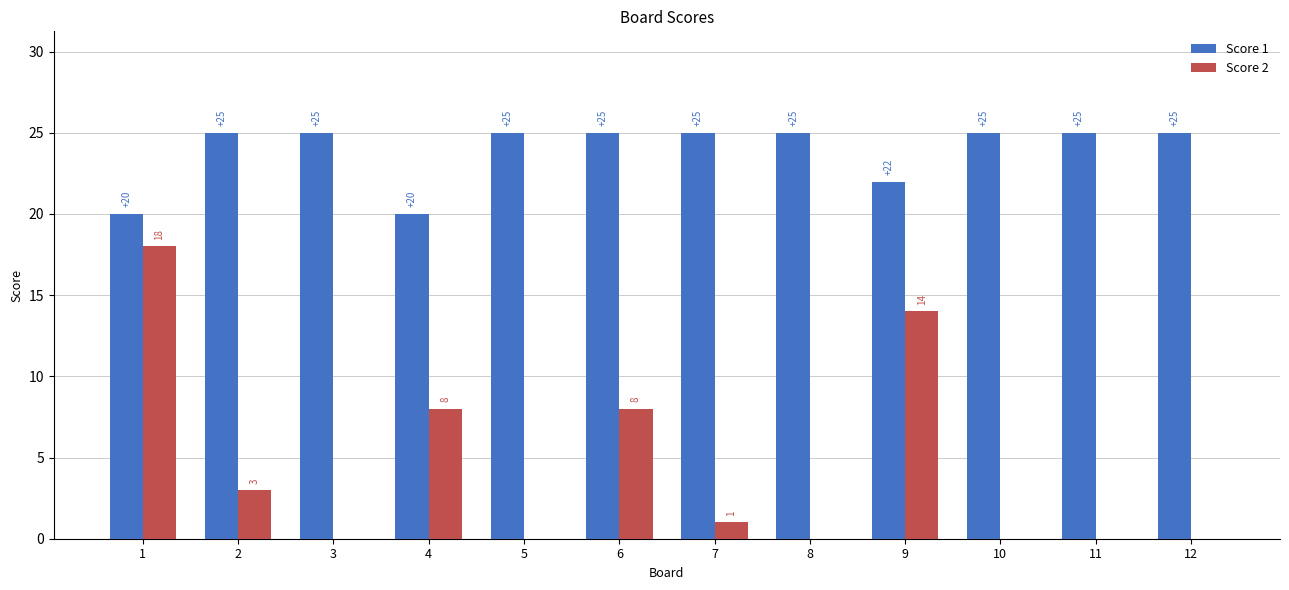

What is the highest value of the Score 1 series?

25